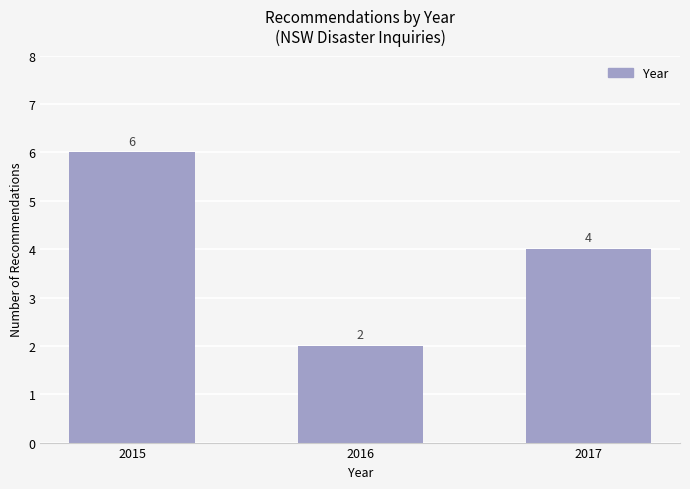

The chart shows a value of 2 at 2017. True or false?

False